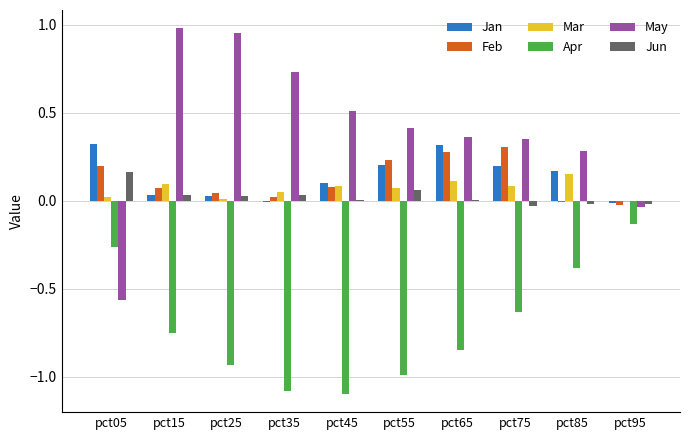

True or false: Mar has a value of 0.3 at pct85.

False